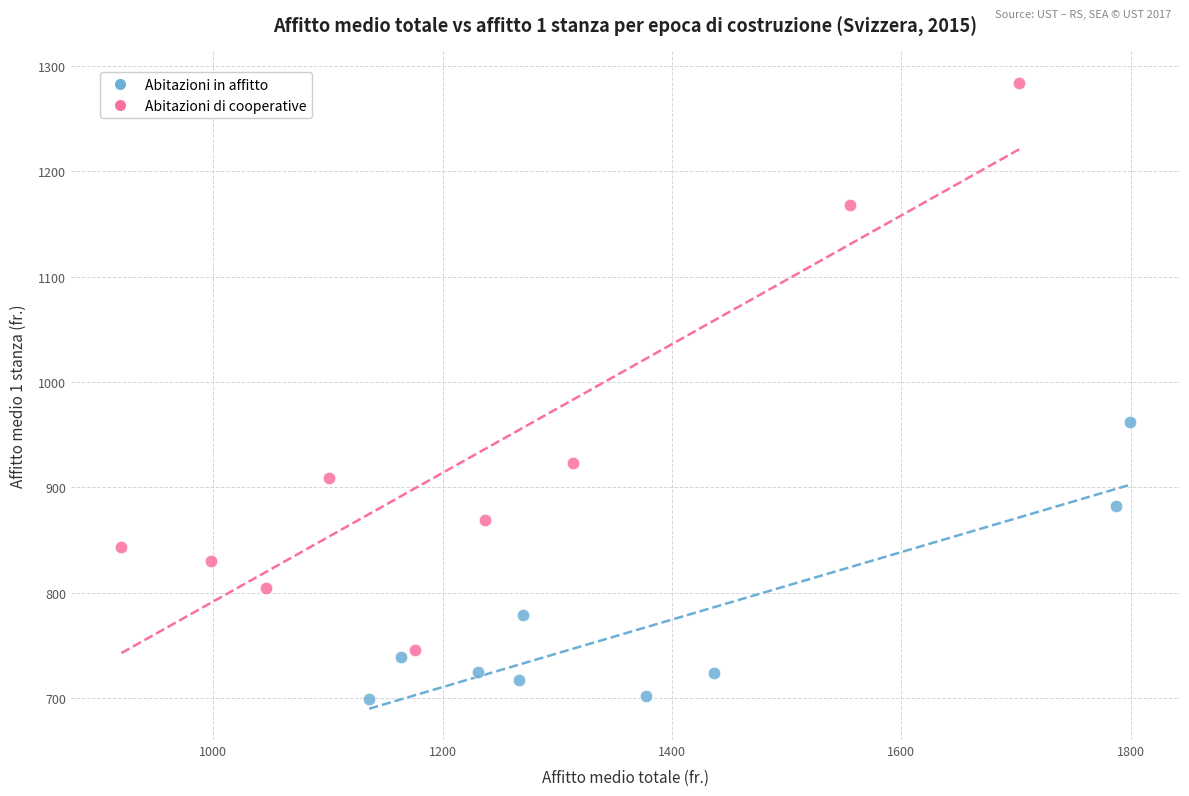

Which series contains the lowest Y value?

Abitazioni in affitto